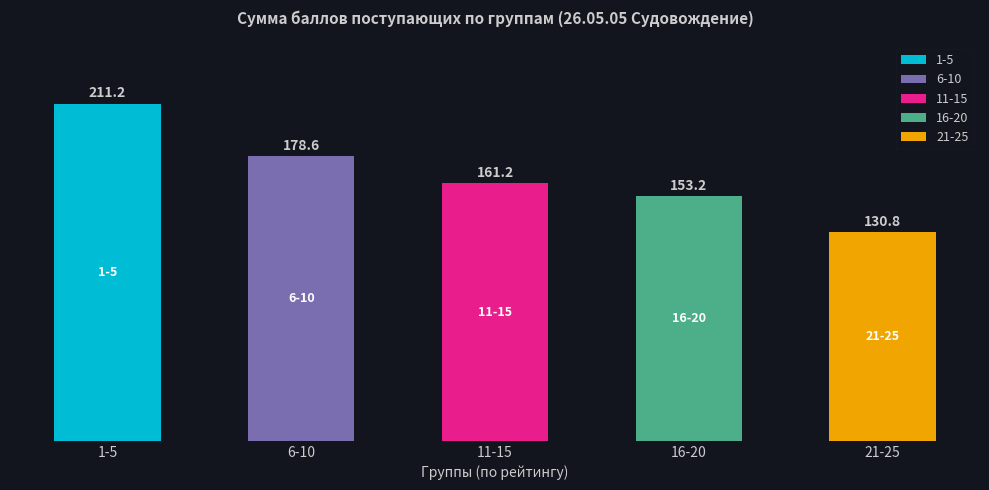

Rank the categories by 1-5 value from highest to lowest.

1-5, 6-10, 11-15, 16-20, 21-25